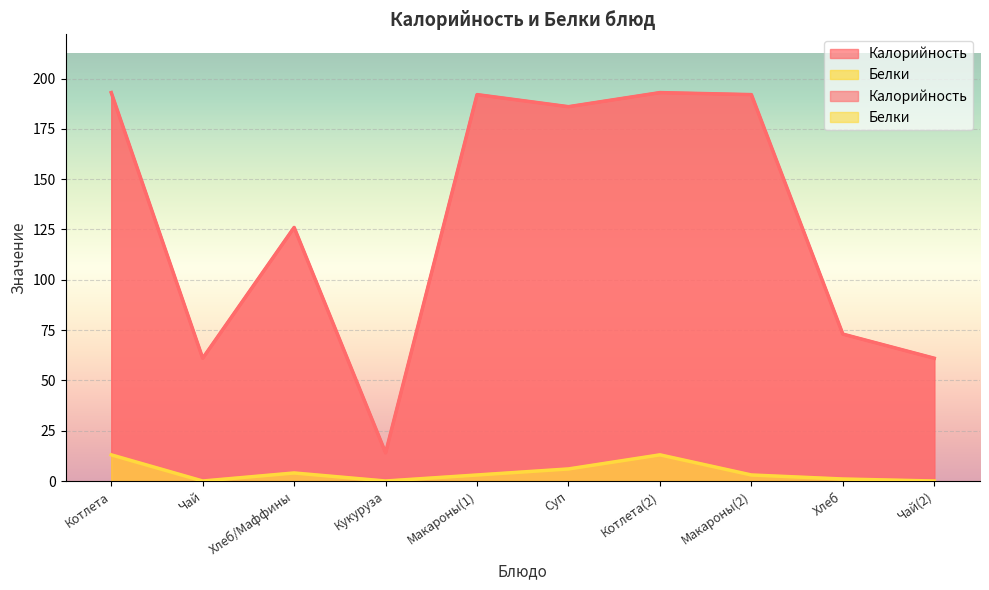

Reading right to left, transcribe all the data shown in this chart.

Калорийность: 61	73	192	193	186	192	14	126	61	193
Белки: 0	1	3	13	6	3	0	4	0	13